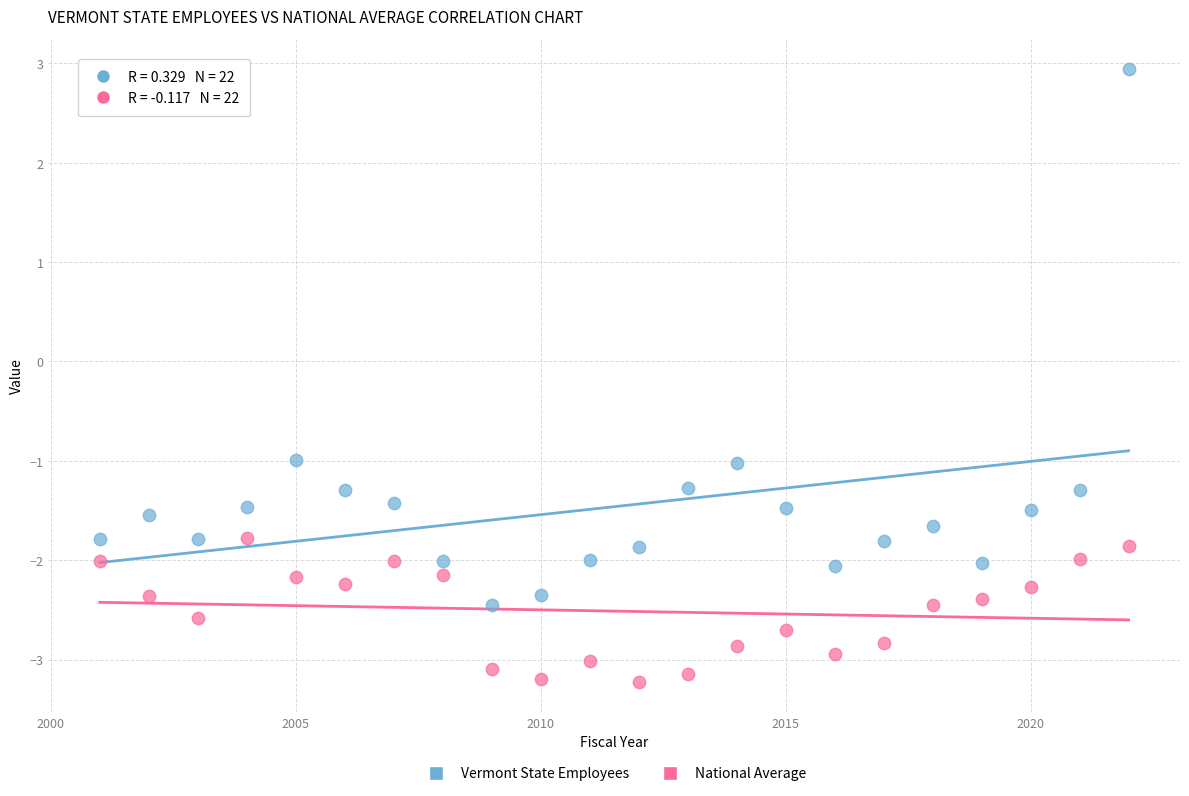

Which series reaches the maximum Y coordinate?

Vermont State Employees